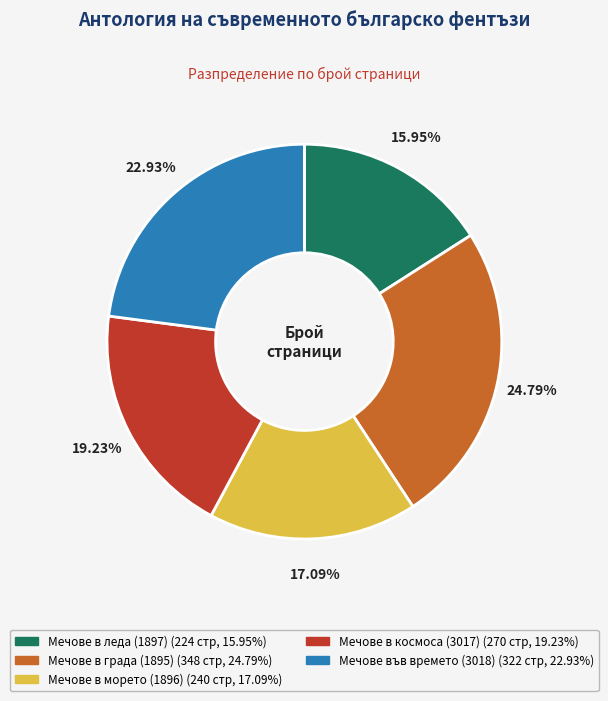

How much of the chart is everything except Мечове в морето (1896)?

82.9%